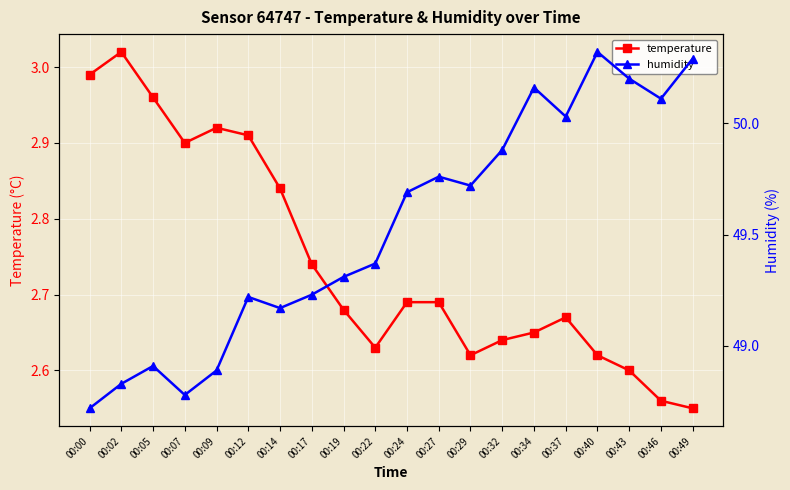

How many data points does each series have?

20